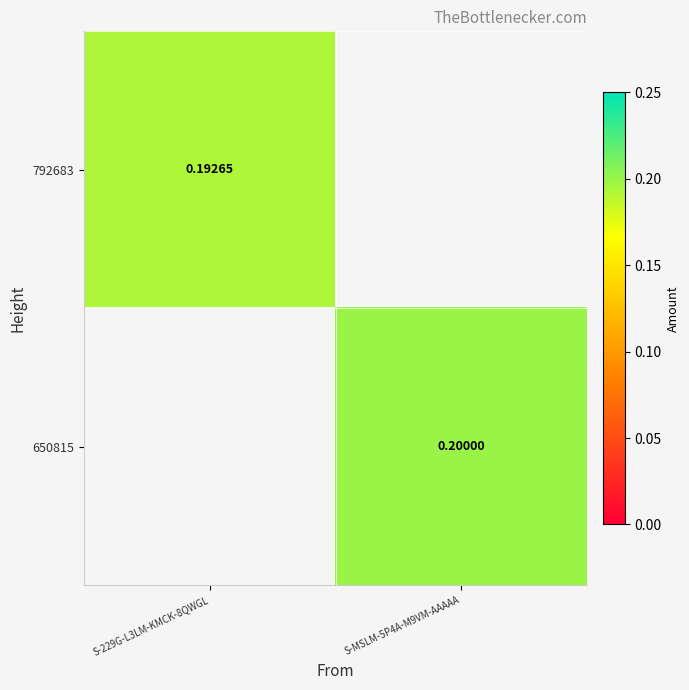

Rank the categories by 650815 value from lowest to highest.

S-229G-L3LM-KMCK-8QWGL, S-MSLM-5P4A-M9VM-AAAAA